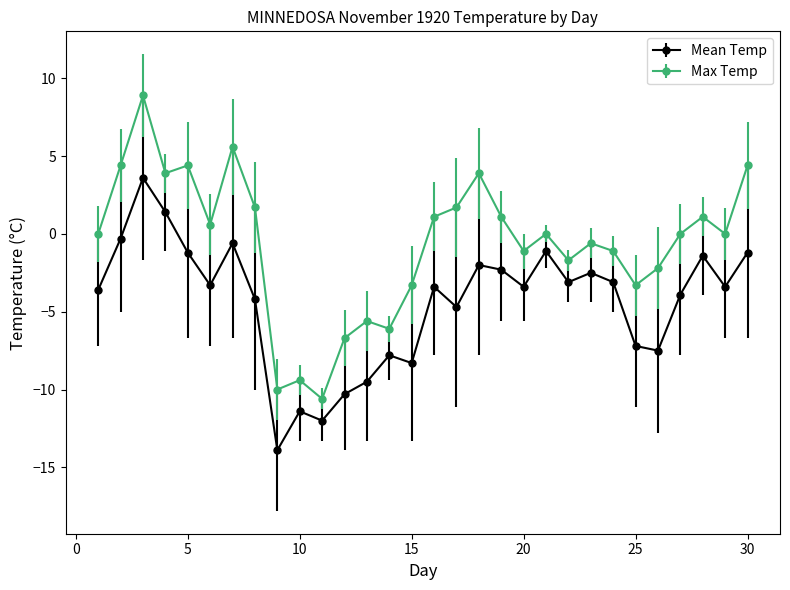

Which series has the widest spread of values?

Max Temp